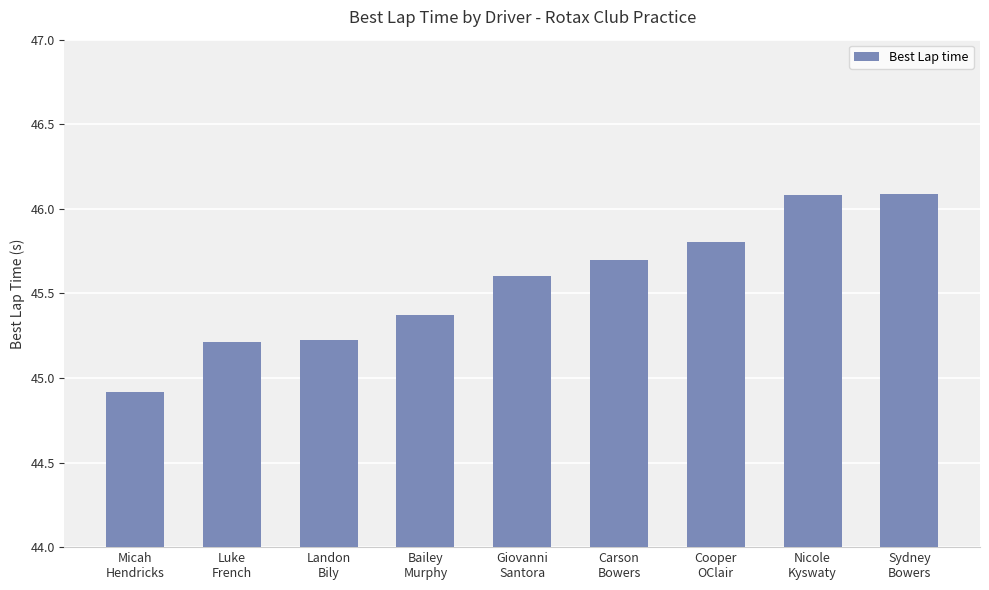

What is the label of the 5th bar from the left?

Giovanni
Santora